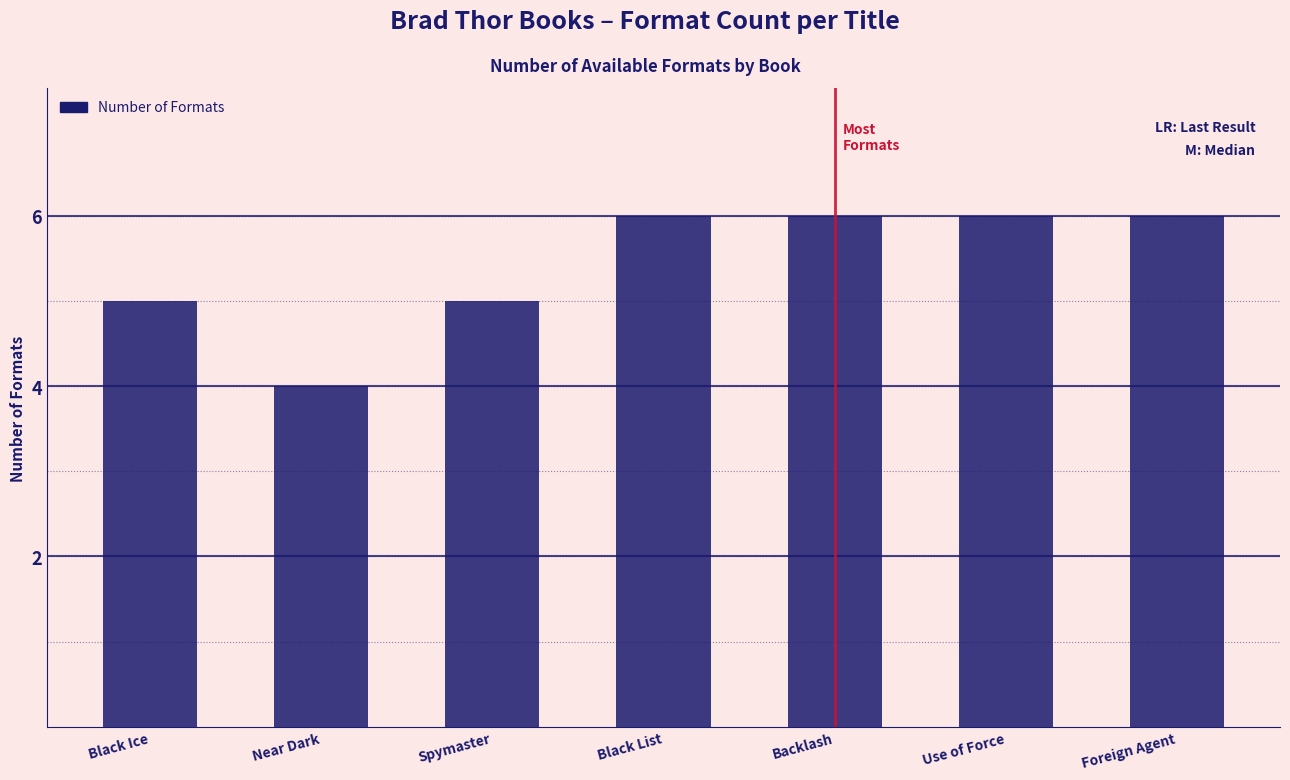

What is the label of the 4th bar from the right?

Black List